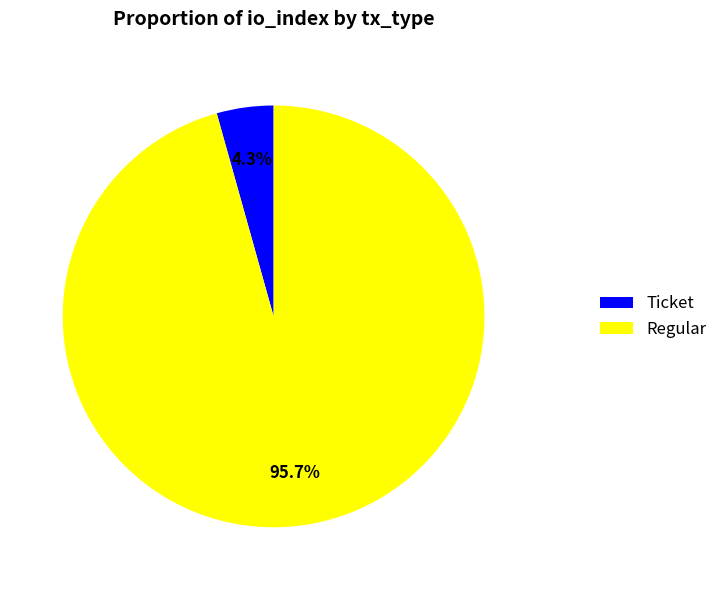

What is the largest slice in the pie chart?

Regular